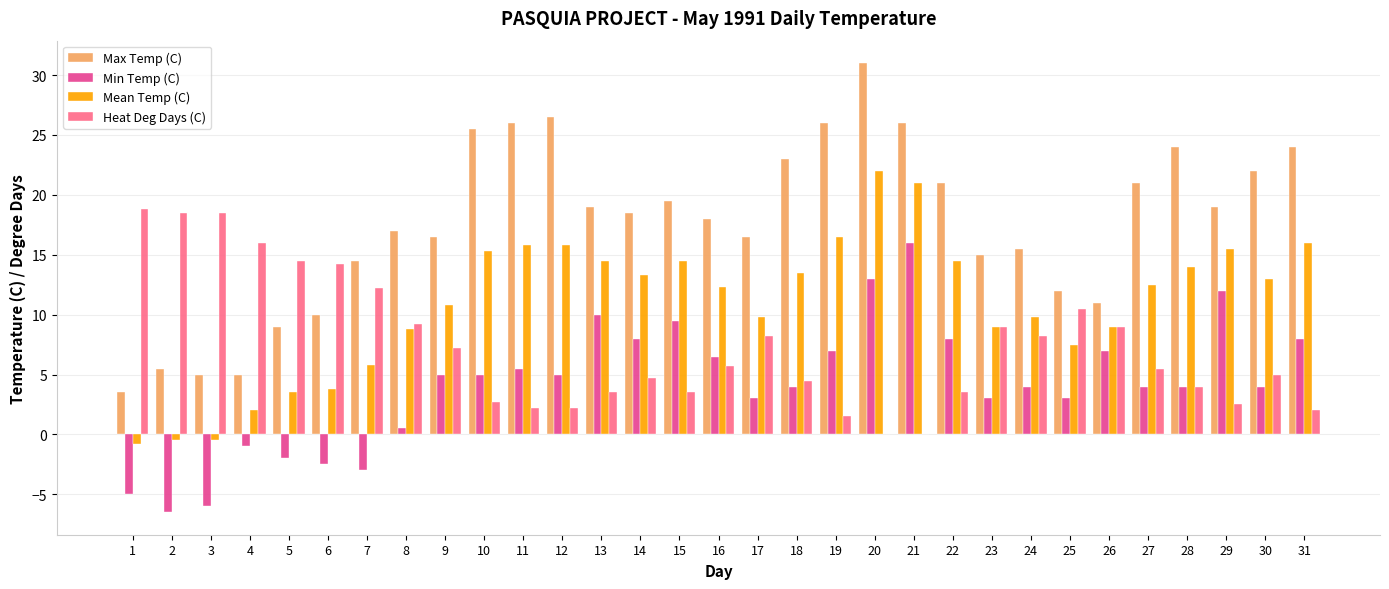

Read the Max Temp (C) value at 15.

19.5